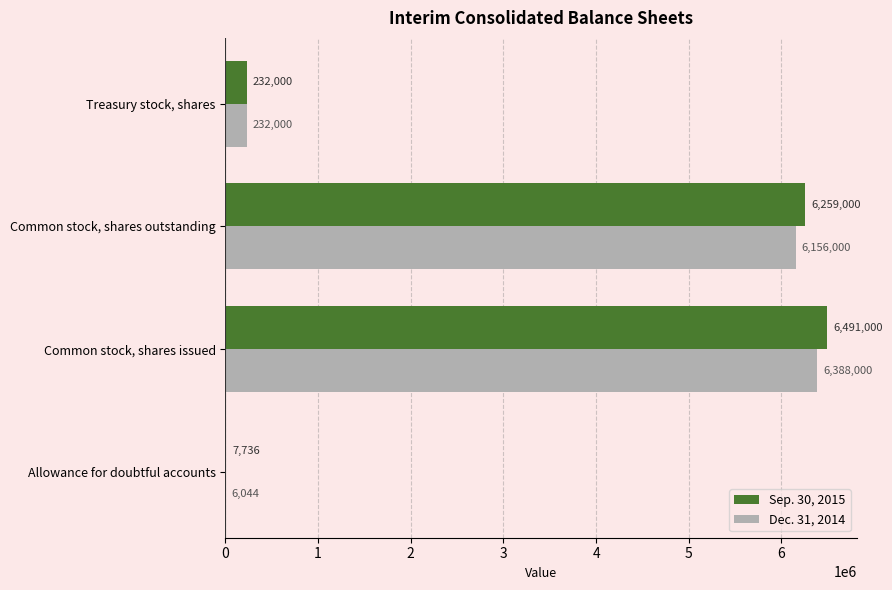

Which label corresponds to the largest value in the chart?

Common stock, shares issued